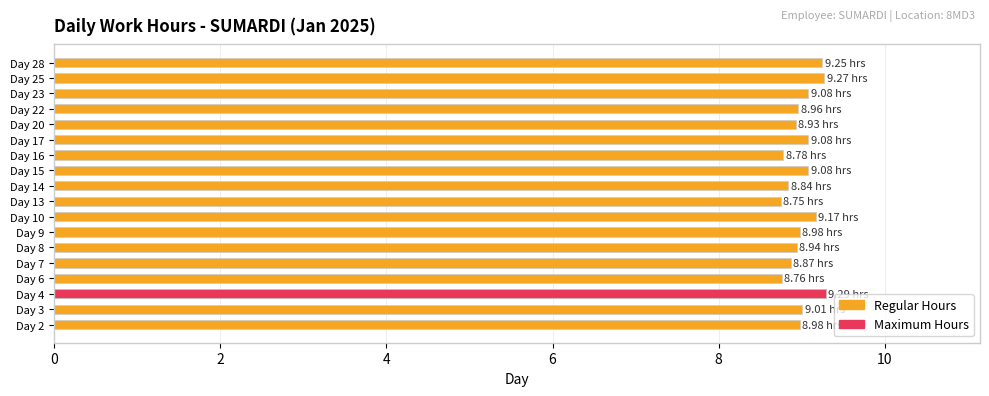

How many bars are there in total?

18